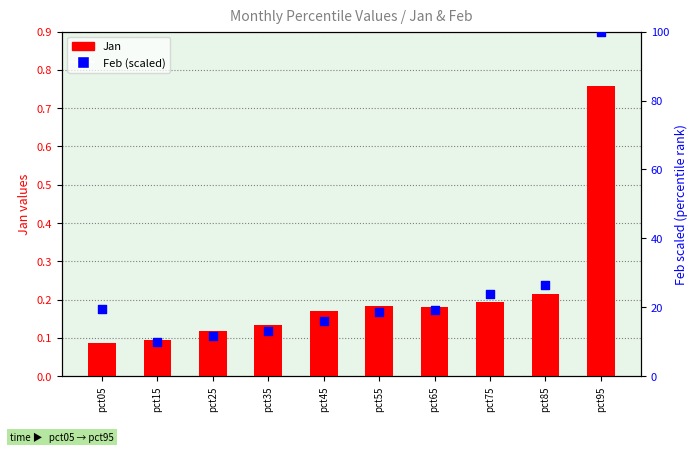

What are all the series names shown in the legend?

Jan, Feb (scaled)